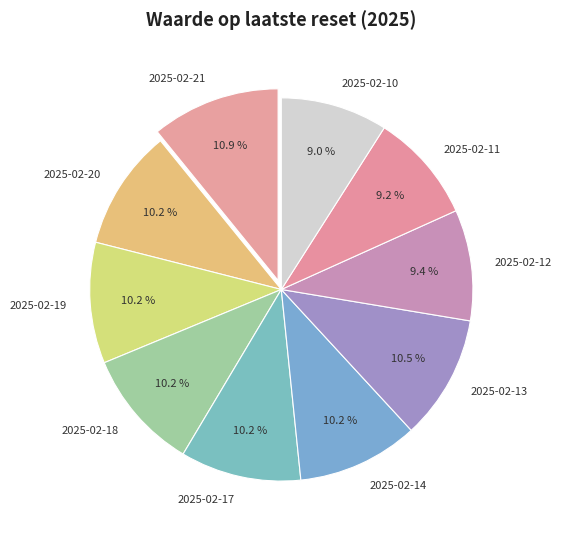

Is there any slice that represents more than half of the pie?

No